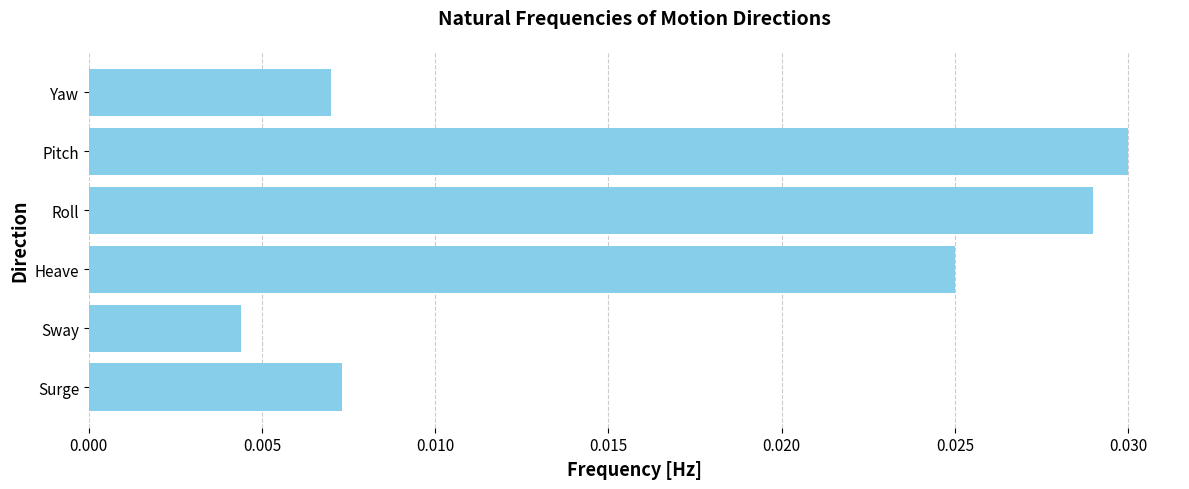

Between Sway and Heave, which is larger?

Heave